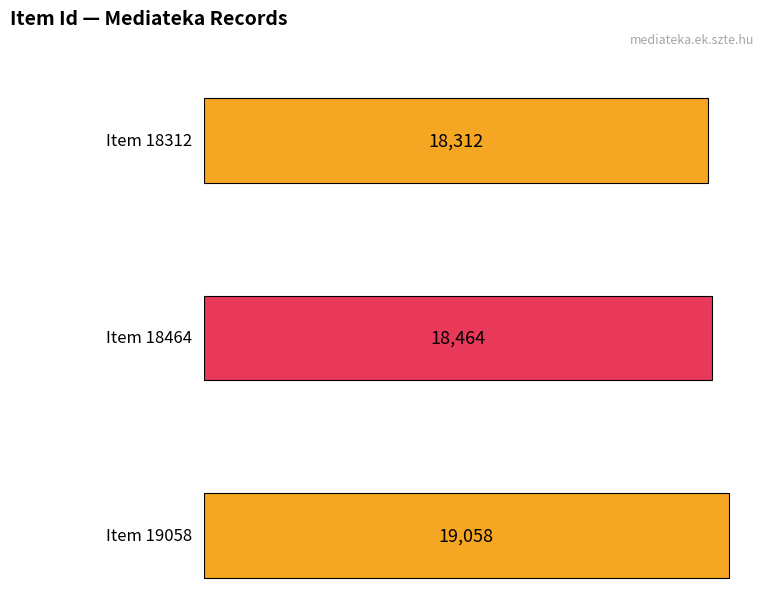

Between Item 19058 and Item 18464, which is larger?

Item 19058